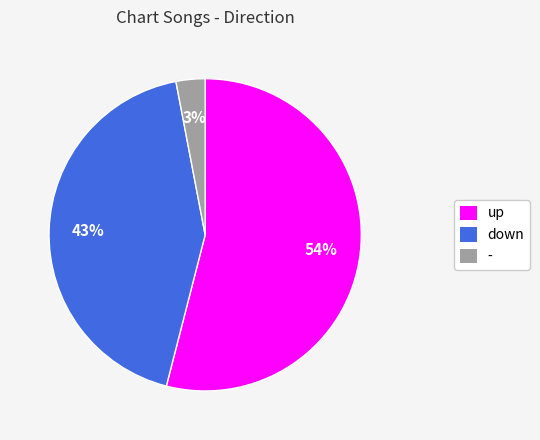

Which category accounts for the majority?

up